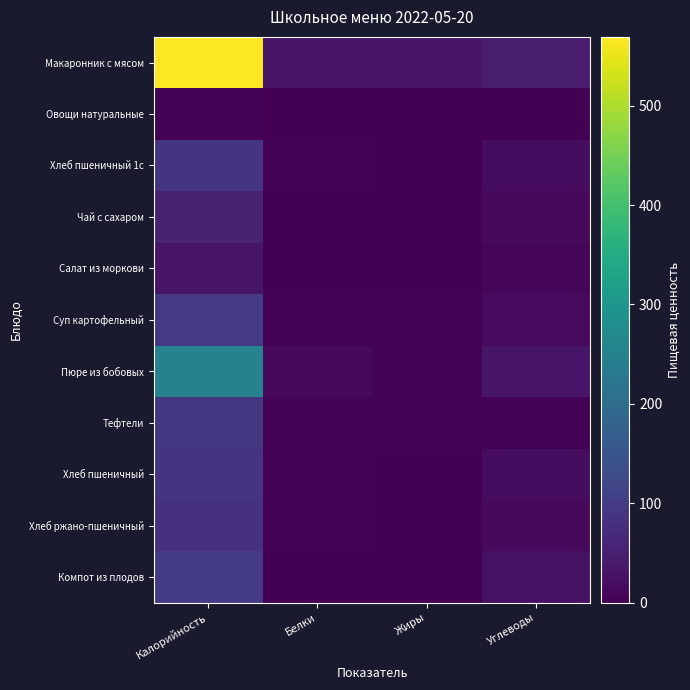

Rank the series by their maximum value, from lowest to highest.

Овощи натуральные, Салат из моркови, Чай с сахаром, Хлеб ржано-пшеничный, Хлеб пшеничный 1с, Хлеб пшеничный, Тефтели, Суп картофельный, Компот из плодов, Пюре из бобовых, Макаронник с мясом